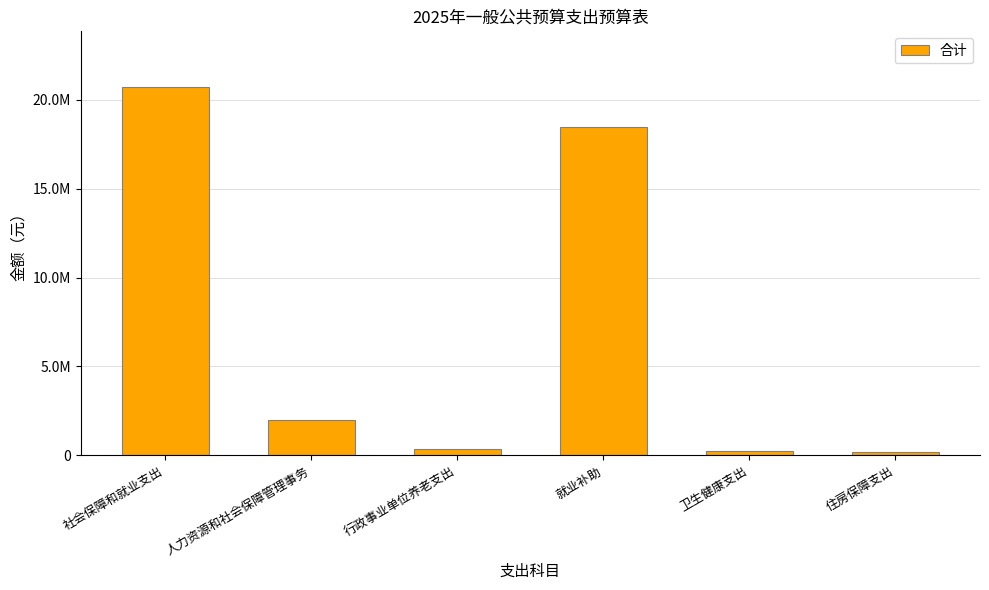

True or false: the data shows 492160.9 at 行政事业单位养老支出.

False